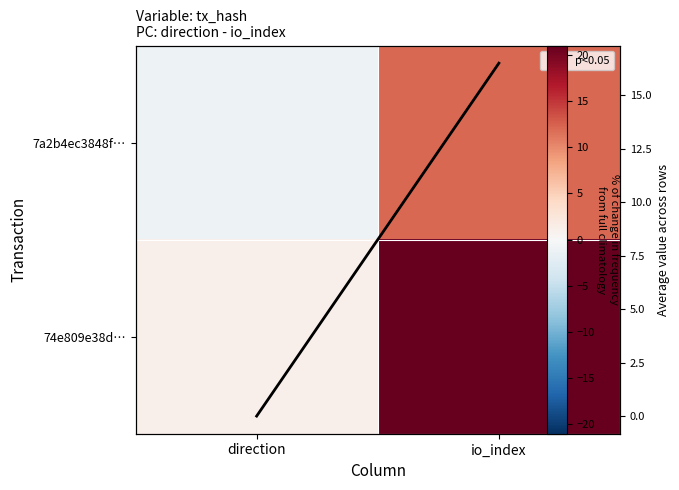

How many categories are shown in the chart?

2